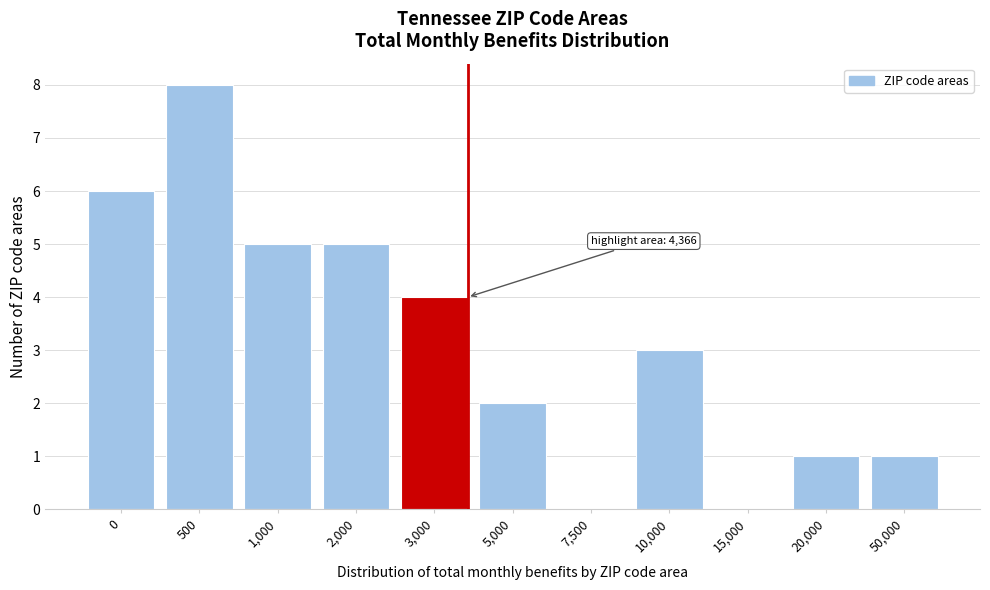

Reading left to right, extract all data points from this chart.

0=6	500=8	1,000=5	2,000=5	3,000=4	5,000=2	7,500=0	10,000=3	15,000=0	20,000=1	50,000=1